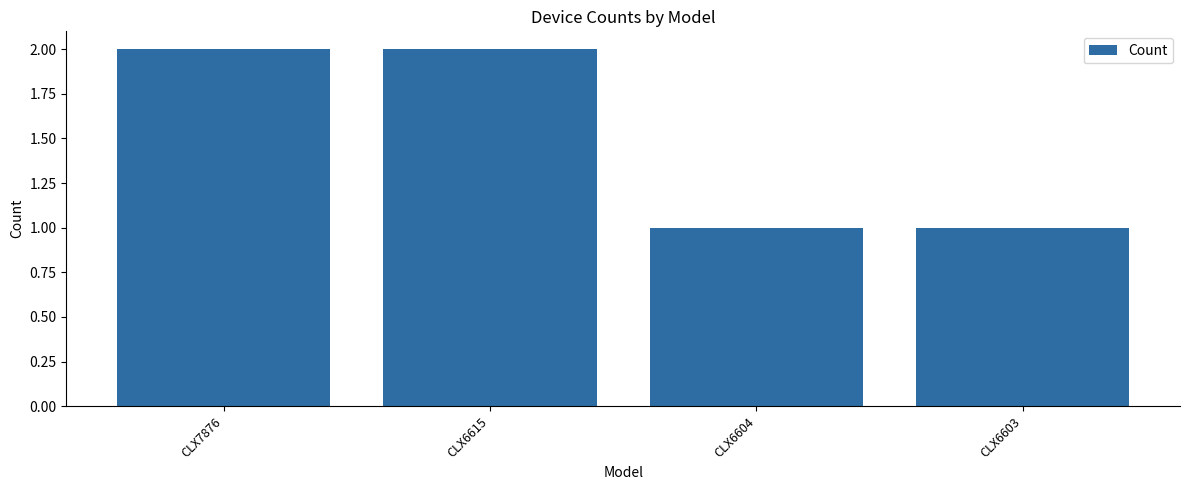

Are the bars grouped side by side (vs. stacked)?

No